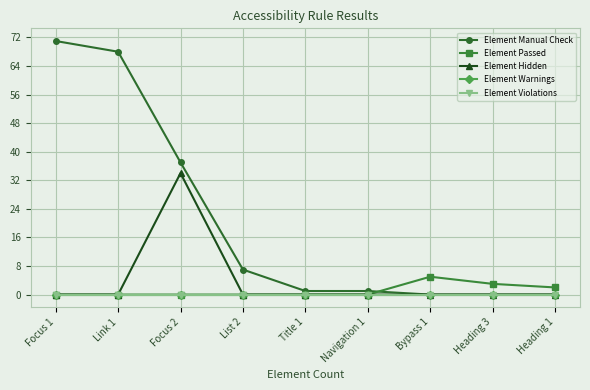

Does the chart have visible grid lines?

Yes